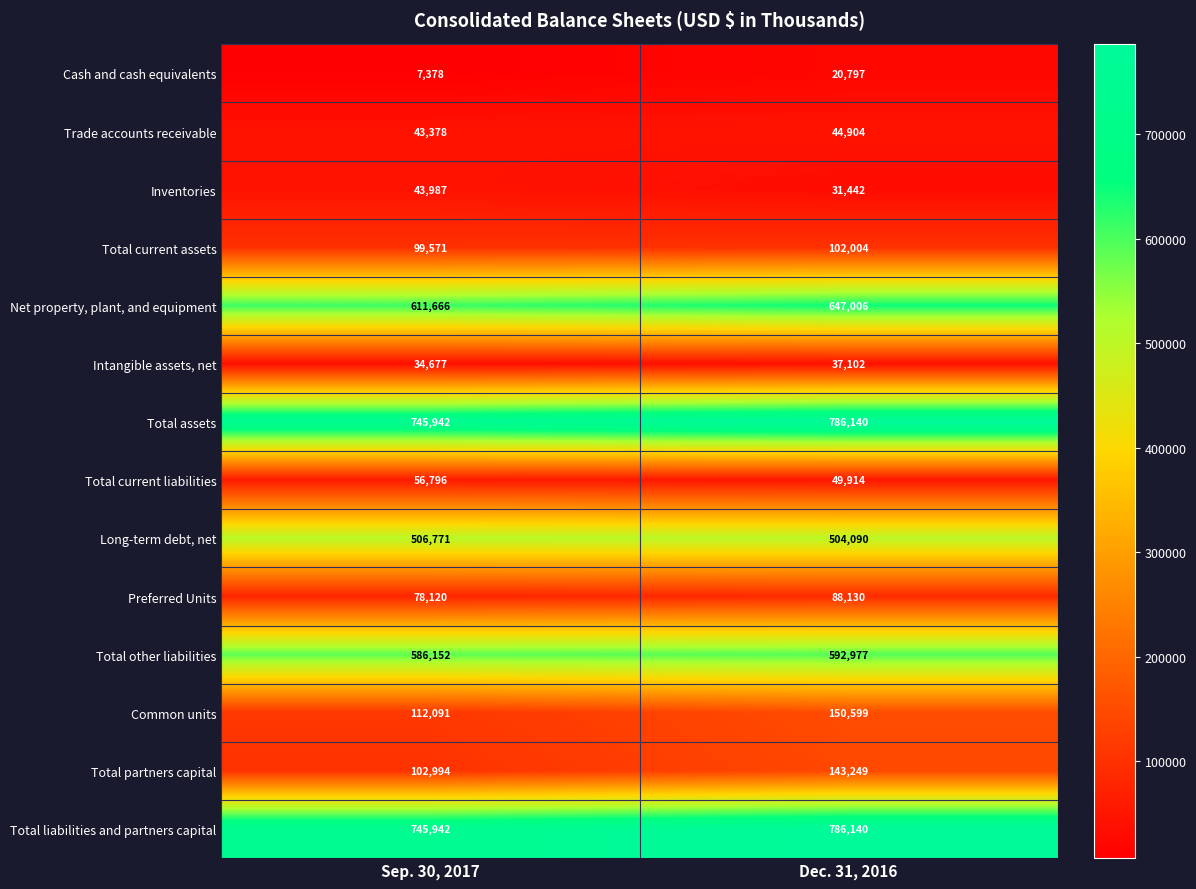

How many categories are shown in the chart?

2